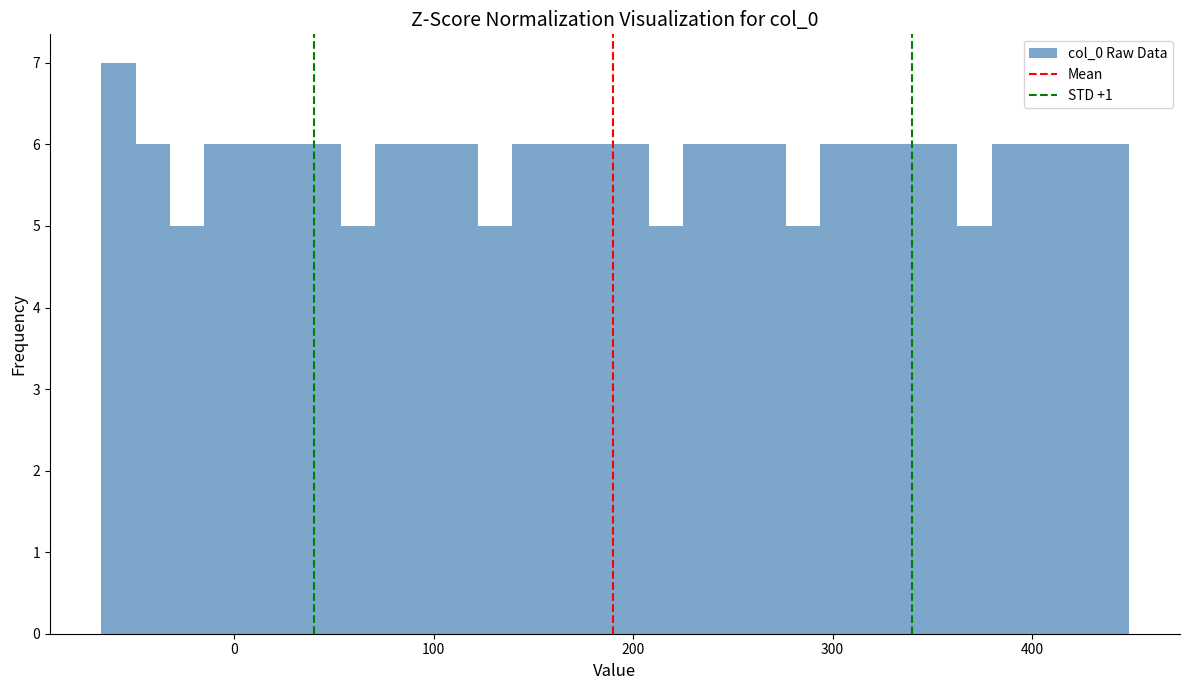

Read against the x-axis, roughly where is the centre of the tallest bar?

-60